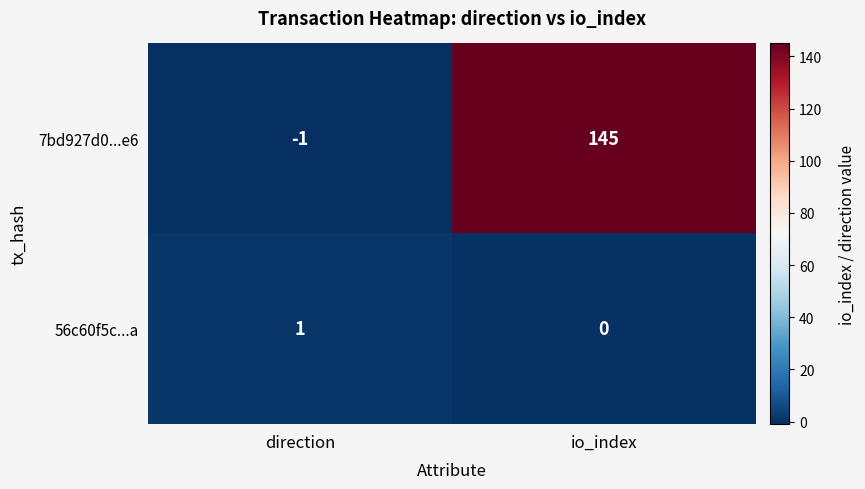

Which series has the largest total across all categories?

7bd927d0...e6